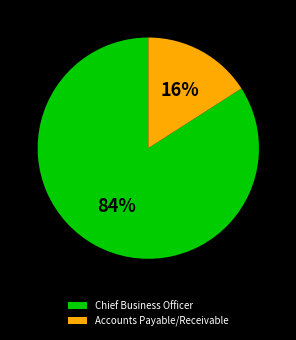

Which has a higher value, Chief Business Officer or Accounts Payable/Receivable?

Chief Business Officer